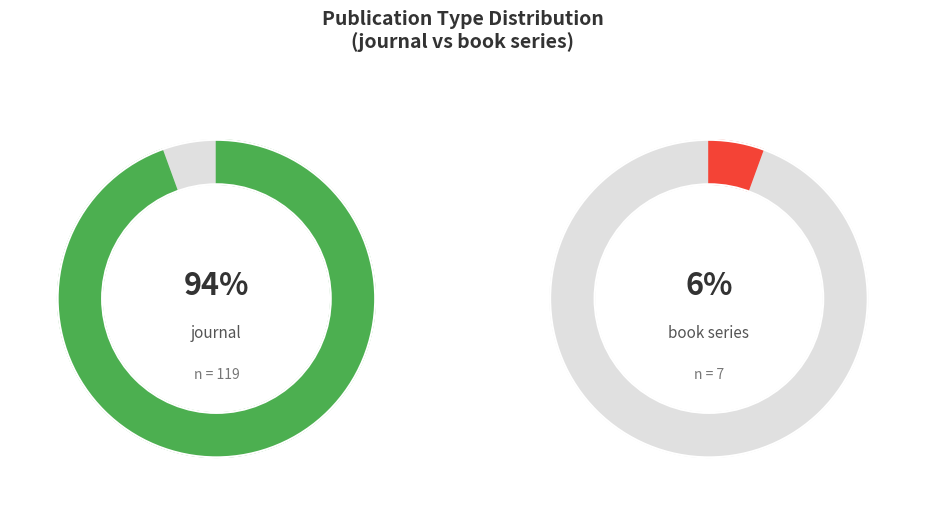

How many segments does this pie chart have?

2